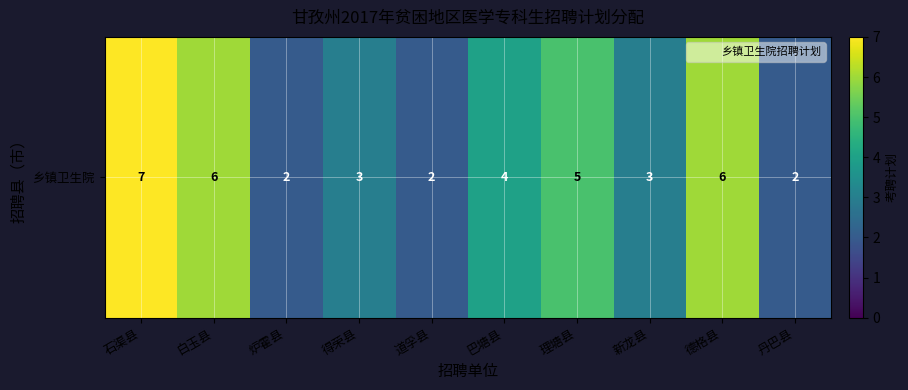

What is the sum of all values?

40